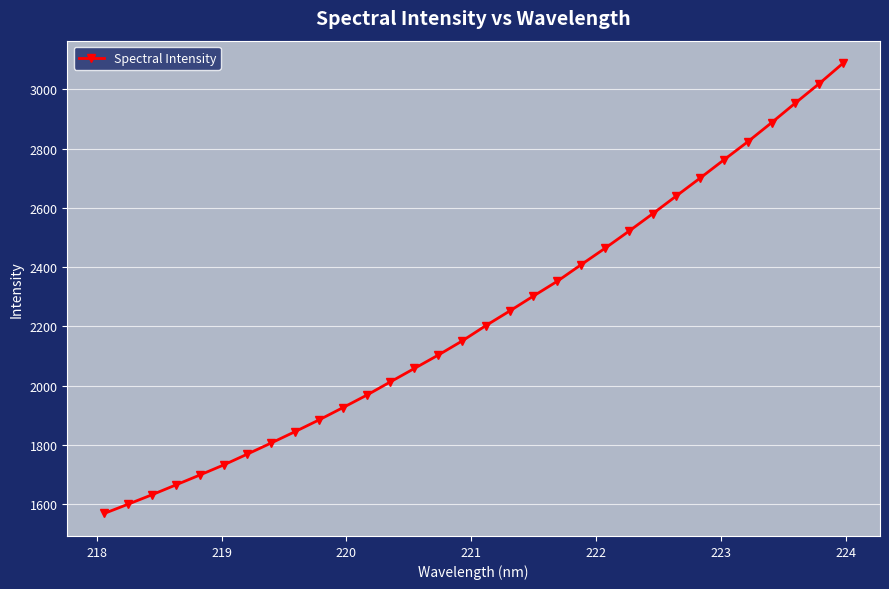

What is the smallest value displayed?

1569.1